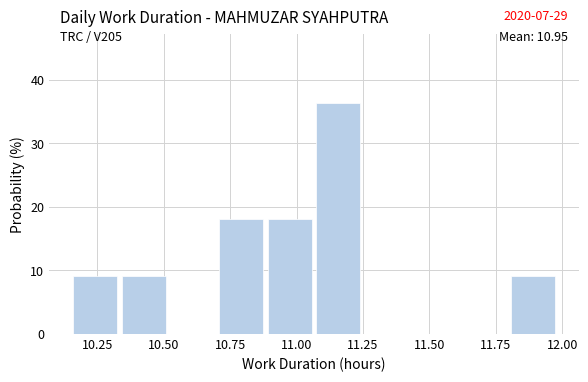

Around what value on the x-axis is the tallest bar? Give the approximate position of its centre, as read against the axis.

11.15